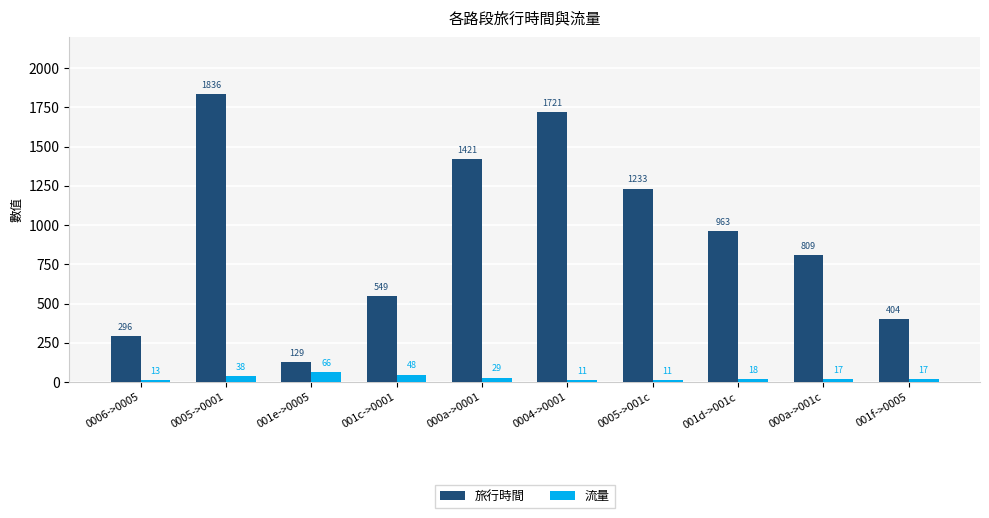

What is the maximum value shown in the chart?

1836